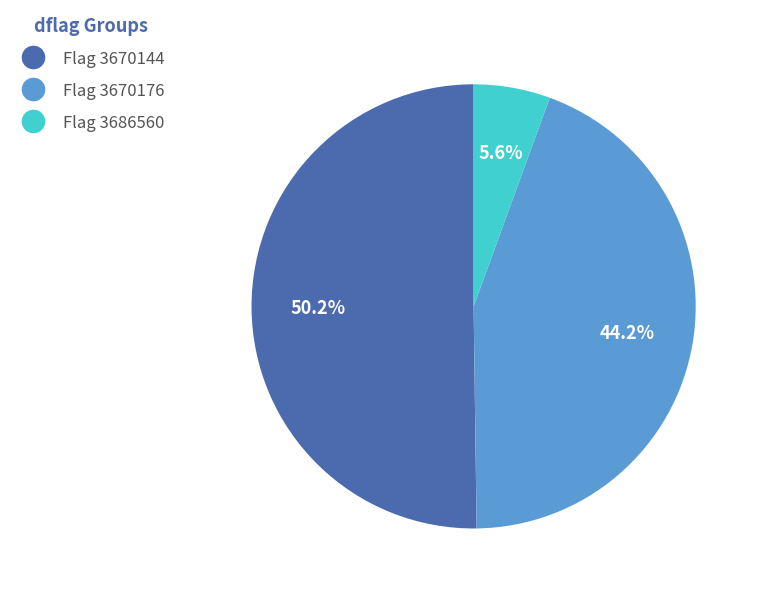

To the nearest percent, what is the average slice percentage?

33%